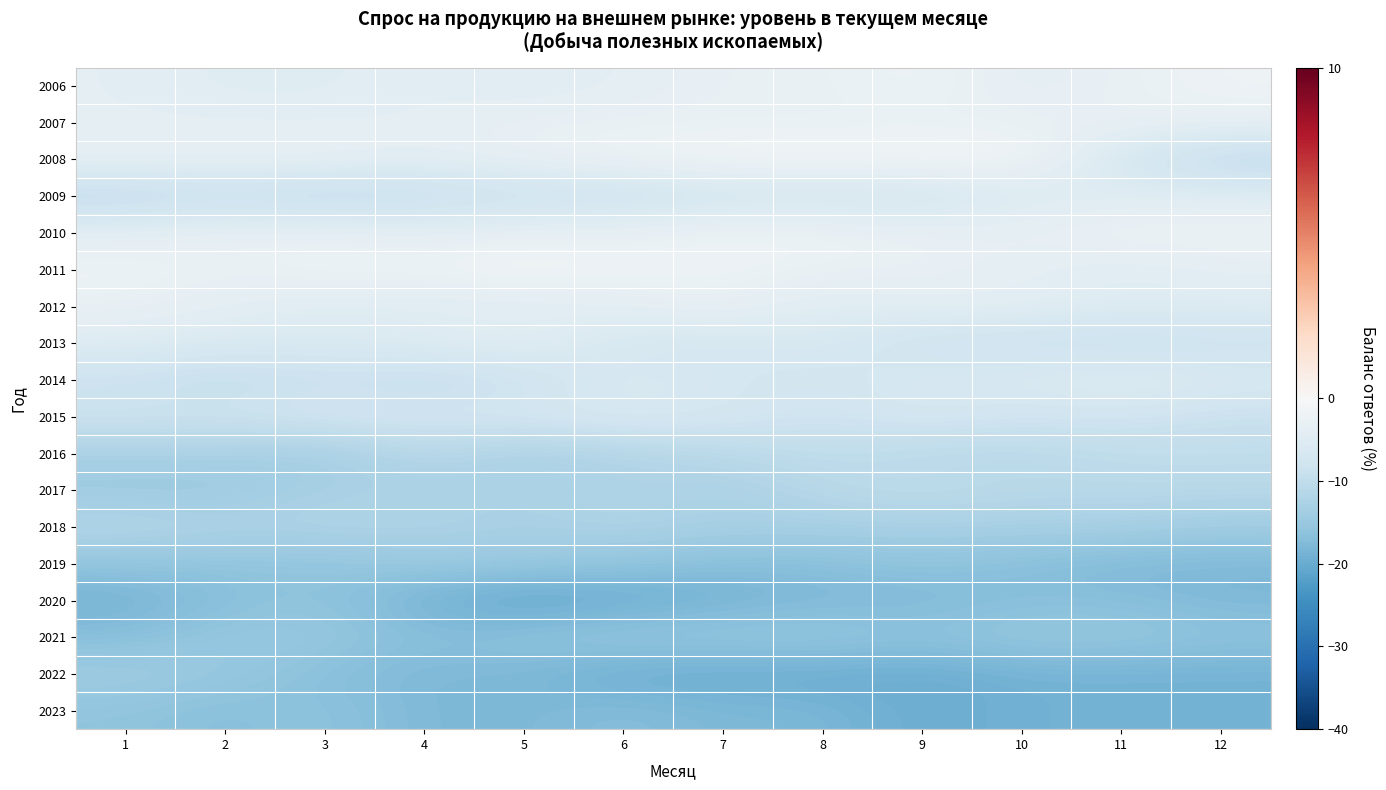

Reading right to left, transcribe all the data shown in this chart.

2006: 12=-2	11=-3	10=-4	9=-2	8=-3	7=-3	6=-4	5=-5	4=-4	3=-5	2=-5	1=-4
2007: 12=-3	11=-3	10=-3	9=-3	8=-3	7=-3	6=-3	5=-3	4=-4	3=-4	2=-4	1=-4
2008: 12=-11	11=-7	10=-1	9=-1	8=-1	7=-1	6=-2	5=-3	4=-4	3=-3	2=-3	1=-3
2009: 12=-5	11=-5	10=-6	9=-8	8=-8	7=-8	6=-9	5=-9	4=-10	3=-11	2=-10	1=-11
2010: 12=-2	11=-2	10=-3	9=-3	8=-2	7=-2	6=-3	5=-3	4=-4	3=-3	2=-3	1=-4
2011: 12=-4	11=-5	10=-4	9=-3	8=-3	7=-2	6=-2	5=-1	4=-2	3=-2	2=-3	1=-2
2012: 12=-5	11=-5	10=-4	9=-4	8=-5	7=-3	6=-4	5=-5	4=-5	3=-5	2=-4	1=-3
2013: 12=-9	11=-10	10=-9	9=-9	8=-6	7=-7	6=-7	5=-4	4=-5	3=-6	2=-6	1=-5
2014: 12=-6	11=-4	10=-6	9=-6	8=-8	7=-7	6=-6	5=-9	4=-10	3=-9	2=-10	1=-9
2015: 12=-9	11=-8	10=-8	9=-7	8=-8	7=-7	6=-6	5=-7	4=-7	3=-7	2=-8	1=-8
2016: 12=-10	11=-10	10=-11	9=-11	8=-10	7=-11	6=-12	5=-13	4=-11	3=-14	2=-13	1=-13
2017: 12=-11	11=-11	10=-11	9=-10	8=-11	7=-13	6=-12	5=-13	4=-13	3=-13	2=-15	1=-15
2018: 12=-14	11=-13	10=-13	9=-13	8=-13	7=-13	6=-12	5=-13	4=-12	3=-12	2=-12	1=-11
2019: 12=-18	11=-18	10=-17	9=-16	8=-17	7=-17	6=-16	5=-15	4=-15	3=-16	2=-16	1=-16
2020: 12=-18	11=-17	10=-17	9=-18	8=-18	7=-19	6=-20	5=-21	4=-19	3=-16	2=-17	1=-19
2021: 12=-16	11=-15	10=-15	9=-16	8=-15	7=-15	6=-15	5=-16	4=-17	3=-15	2=-15	1=-17
2022: 12=-19	11=-19	10=-19	9=-20	8=-20	7=-20	6=-20	5=-18	4=-18	3=-17	2=-15	1=-14
2023: 12=-19	11=-19	10=-19	9=-20	8=-18	7=-18	6=-17	5=-18	4=-18	3=-16	2=-17	1=-16